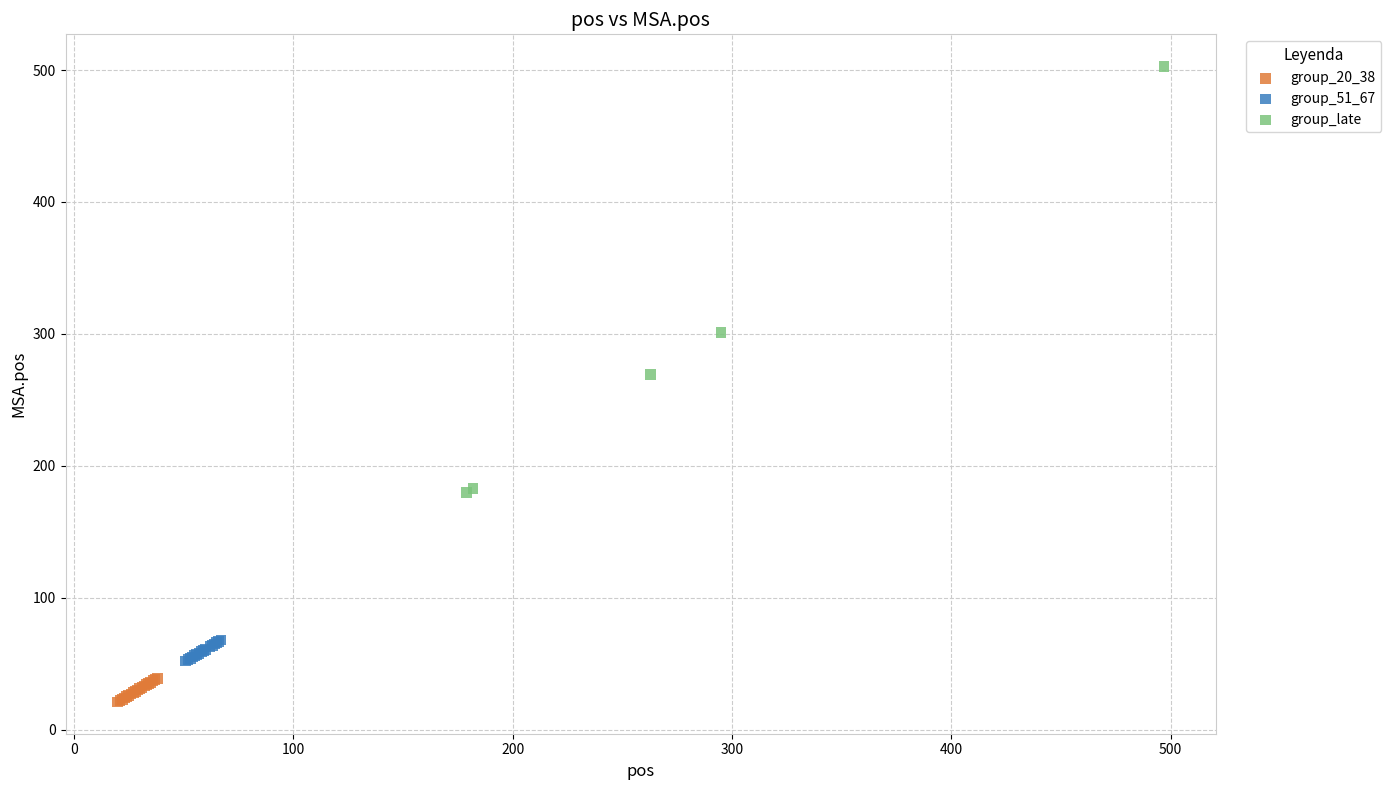

Which series reaches the maximum Y coordinate?

group_late